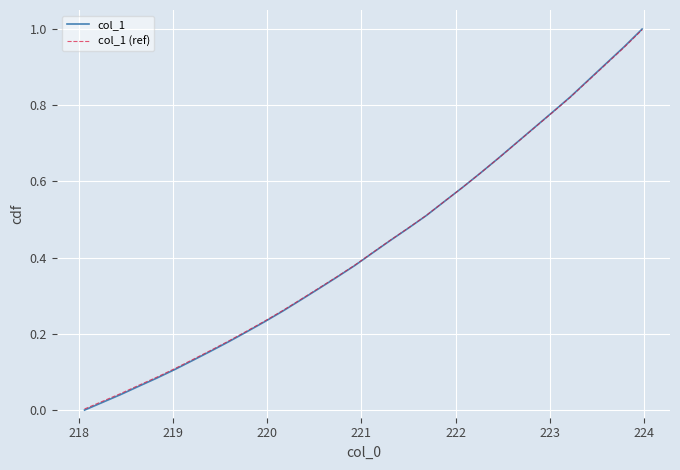

Which series has the largest range (max minus min)?

col_1